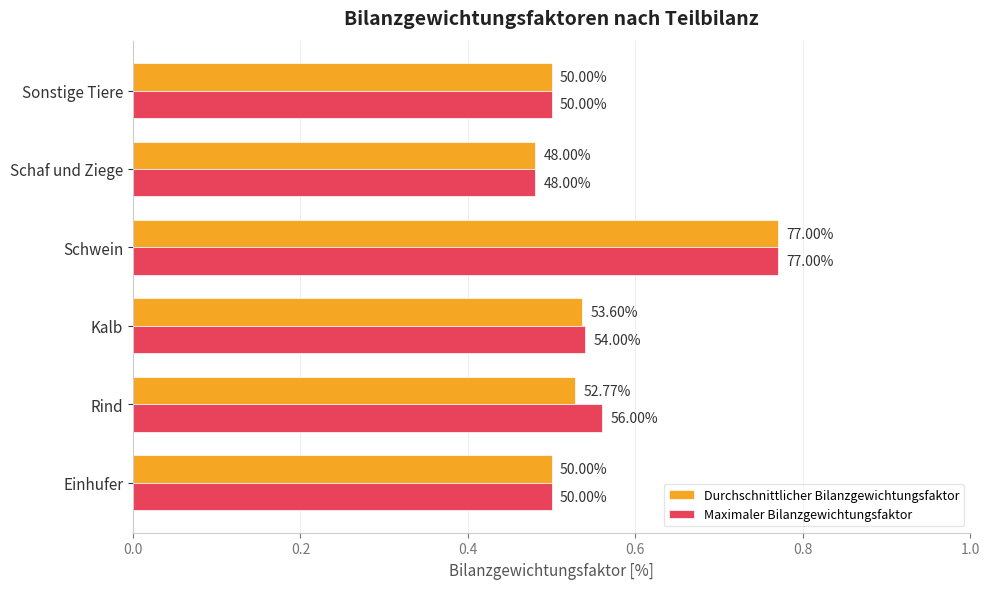

How many groups of bars are there?

6